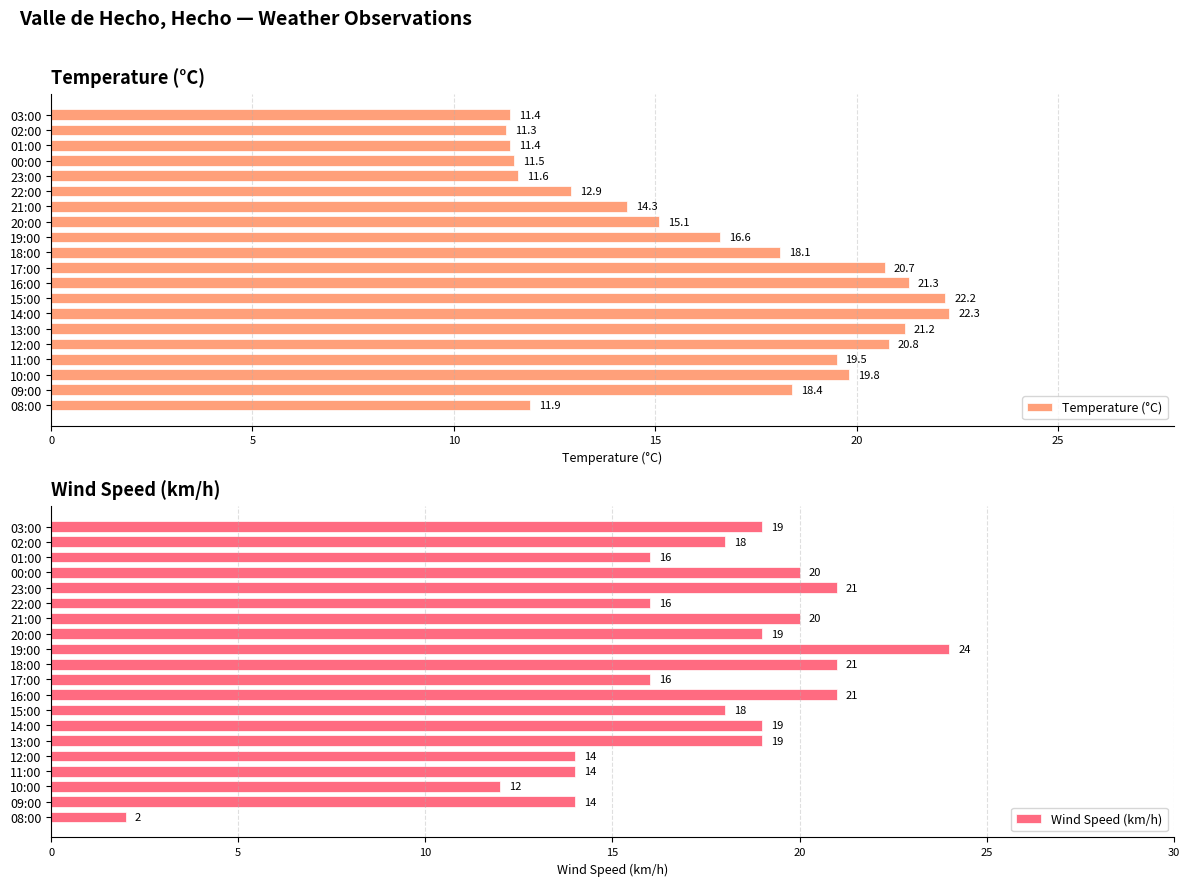

How many groups of bars are there?

20